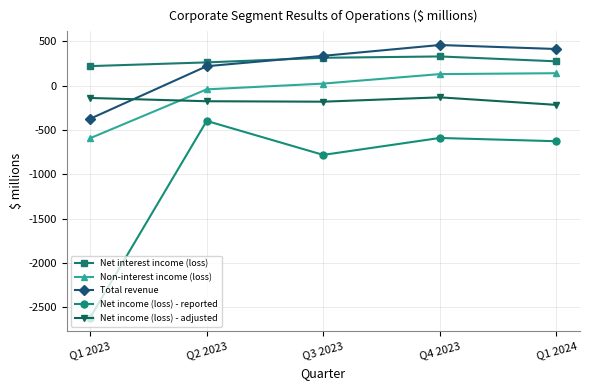

What is the difference between the second highest and second lowest values in the Net income (loss) - reported series?

191